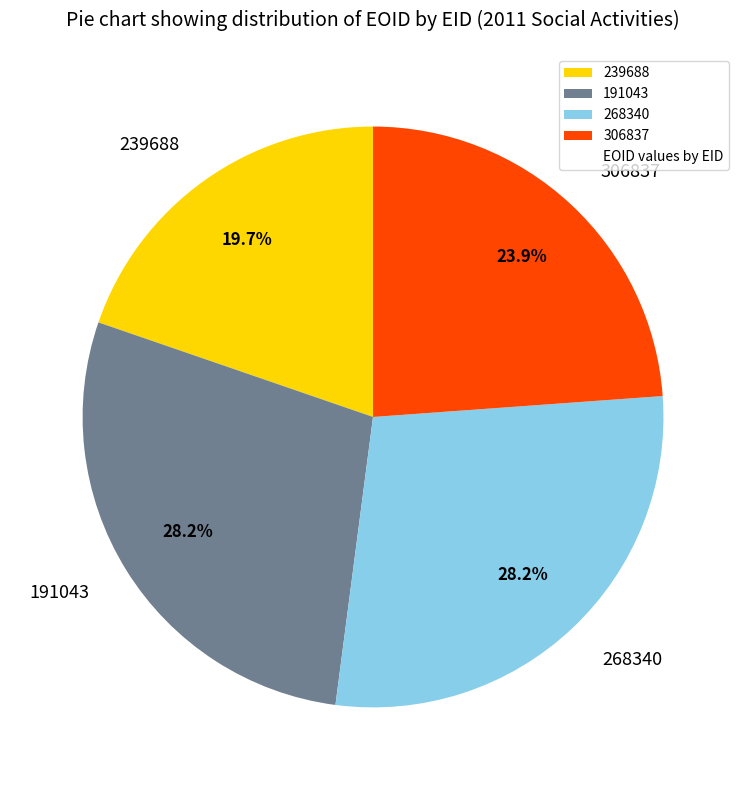

The 239688 slice represents 20% of the pie. True or false?

True